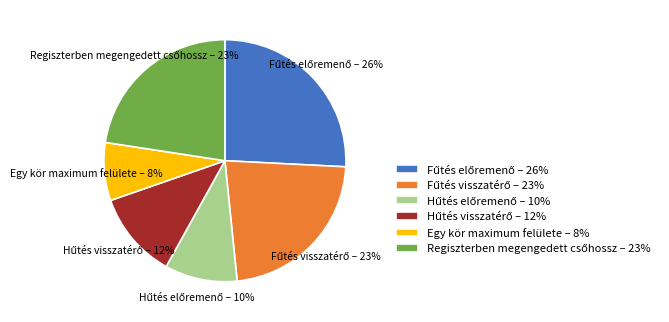

Is it true that Egy kör maximum felülete – 8% is 8% of the pie?

True